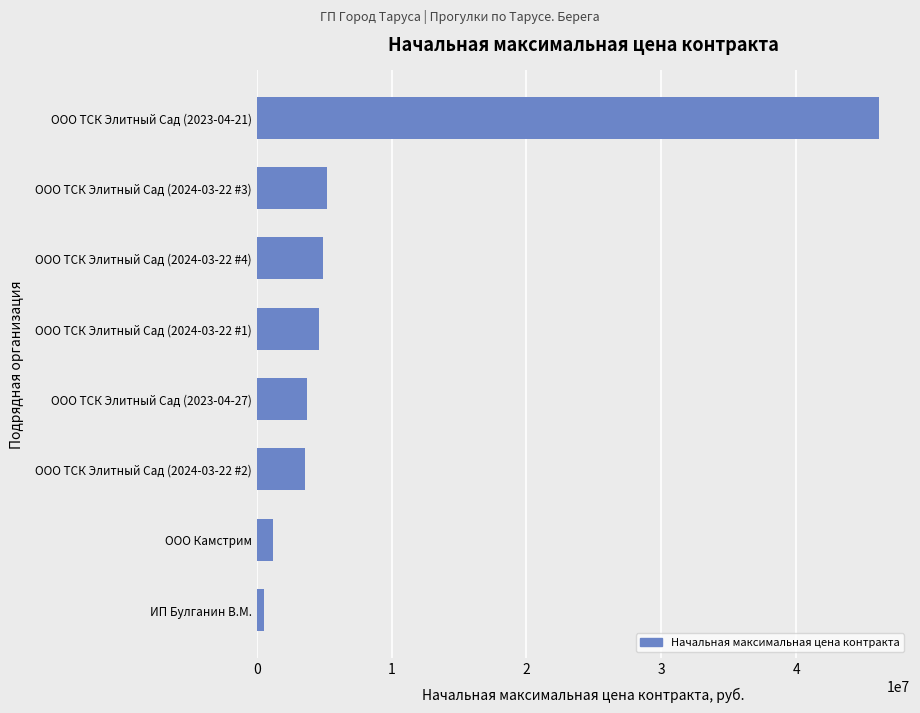

Between ООО ТСК Элитный Сад (2024-03-22 #1) and ООО ТСК Элитный Сад (2024-03-22 #2), which is larger?

ООО ТСК Элитный Сад (2024-03-22 #1)